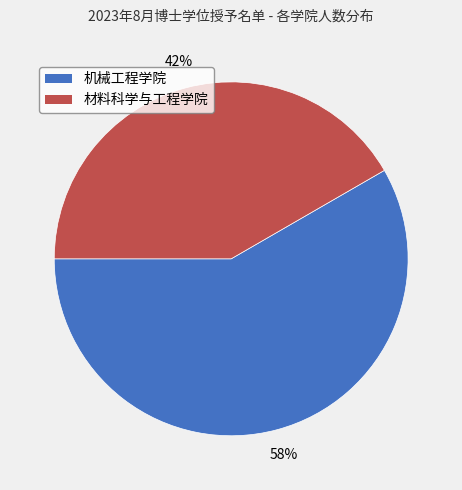

What is the ratio of the value at 机械工程学院 to the value at 材料科学与工程学院?

1.4